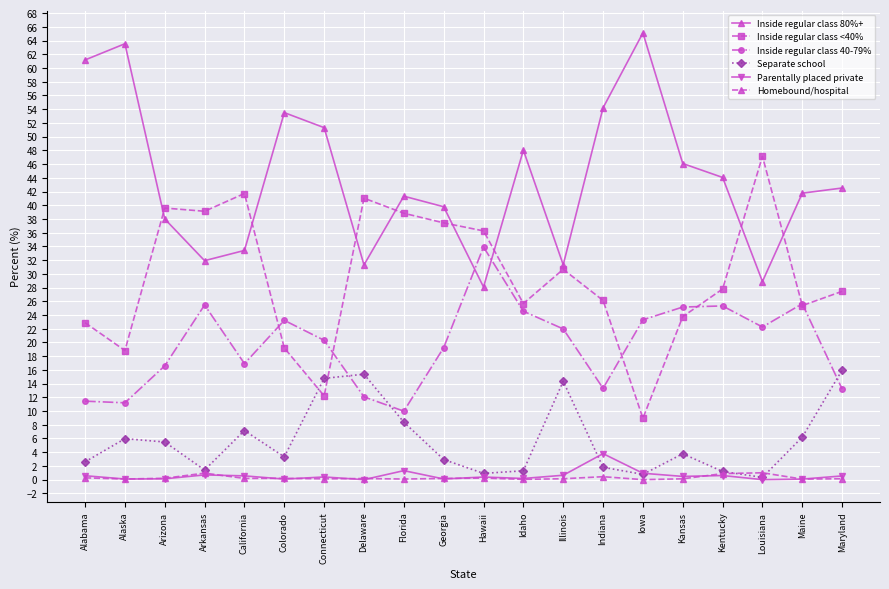

What is the label of the 17th point from the left?

Kentucky